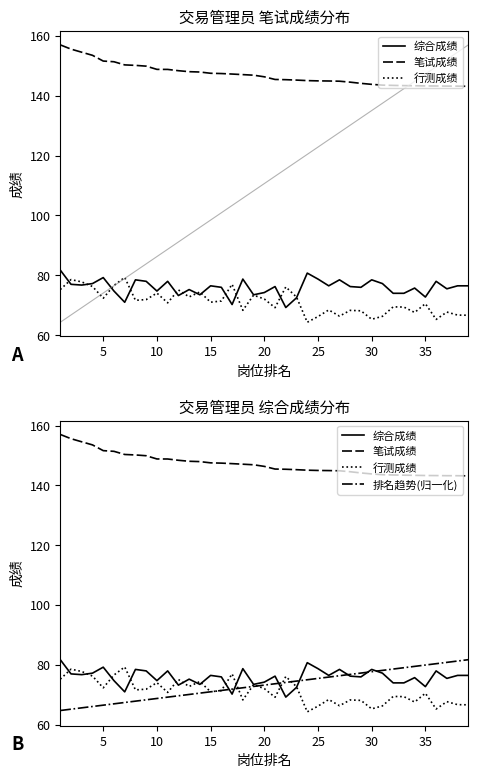

True or false: 行测成绩 and 排名趋势(归一化) intersect in this chart.

True